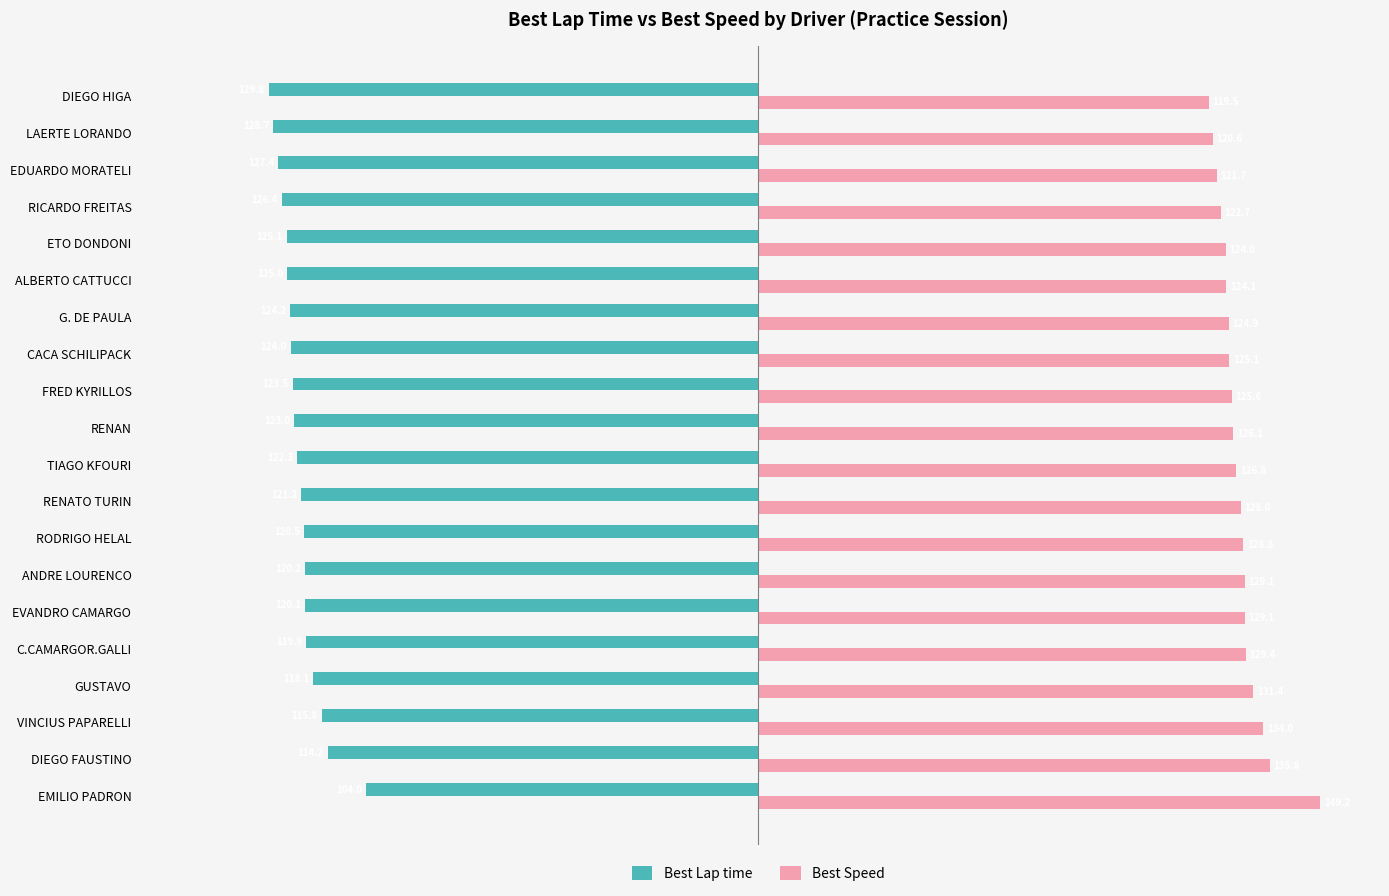

Which series has the largest range (max minus min)?

Best Speed